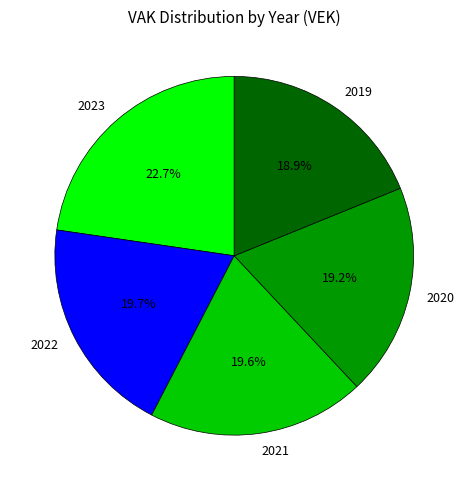

To the nearest percent, what portion does 2021 represent?

20%